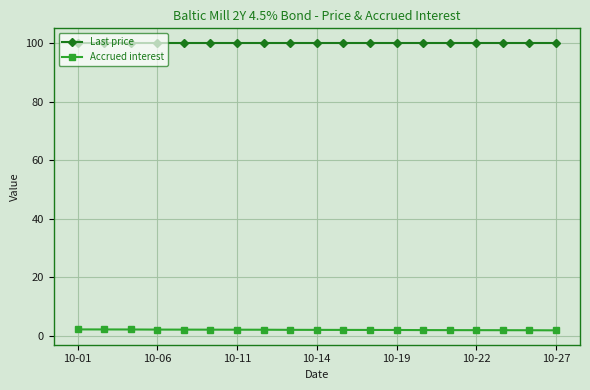

List the series in order of their peak value, lowest first.

Accrued interest, Last price